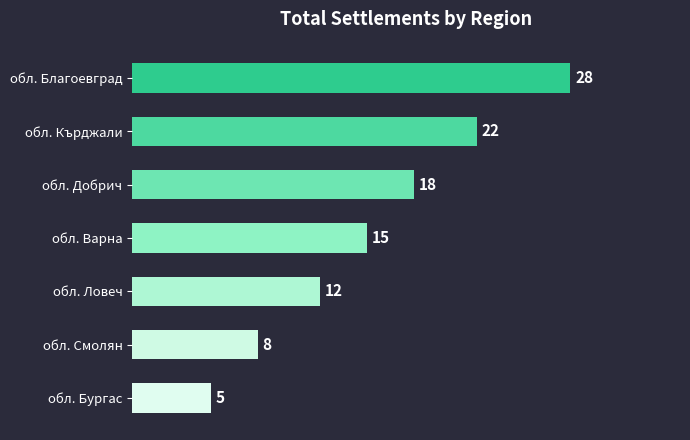

Count the values in the range 8 to 22.

5